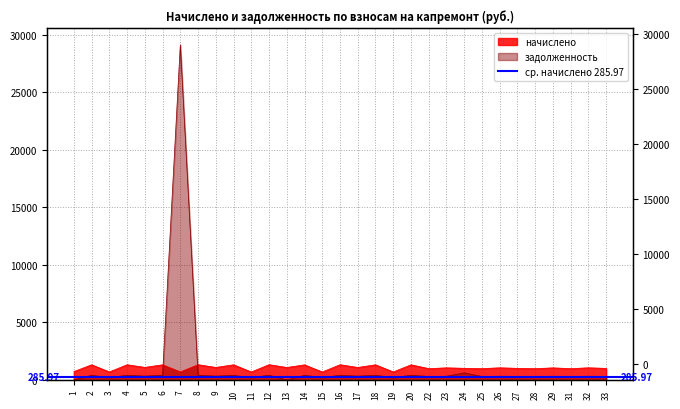

Rank the series at 3 from lowest to highest value.

задолженность, начислено